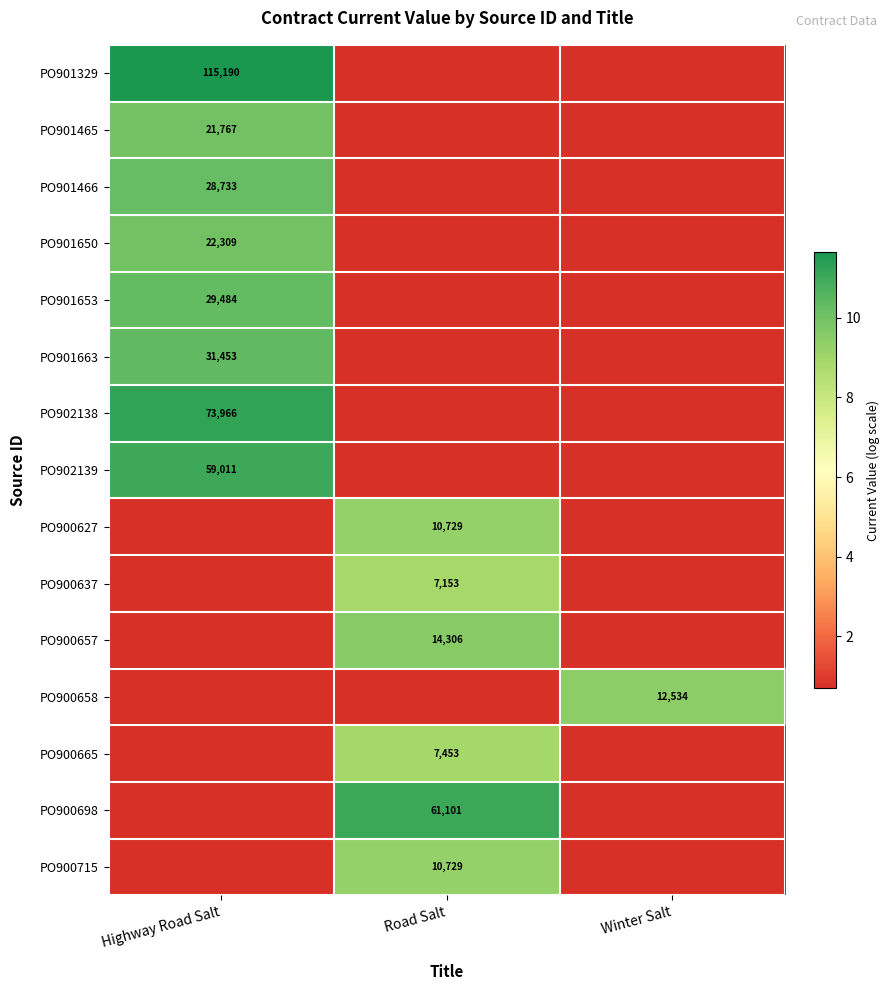

Is the value of PO901650 at Highway Road Salt greater than the value of PO900627 at Road Salt?

Yes